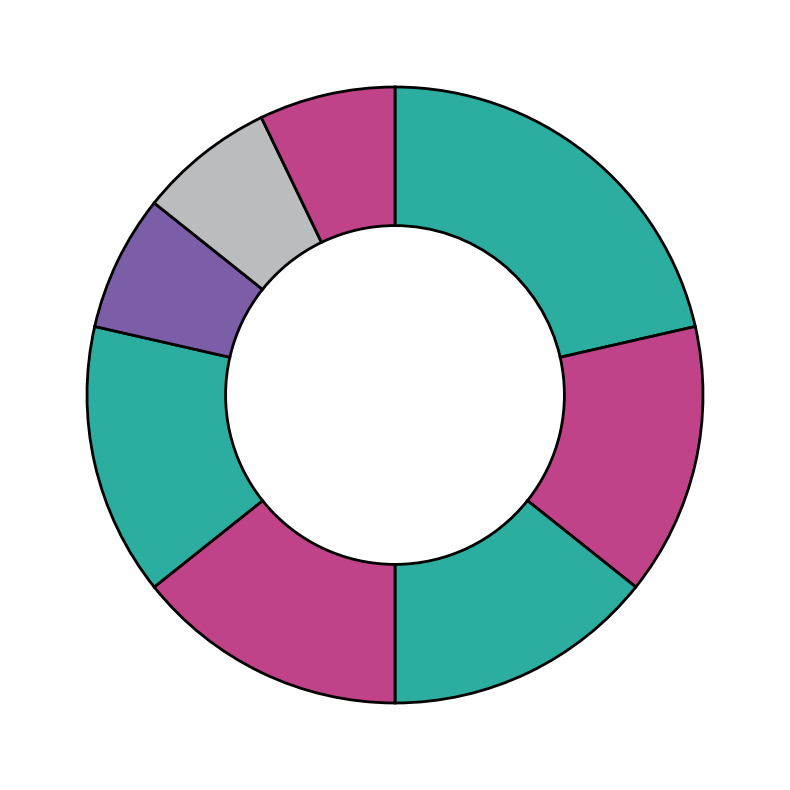

How many segments does this pie chart have?

8